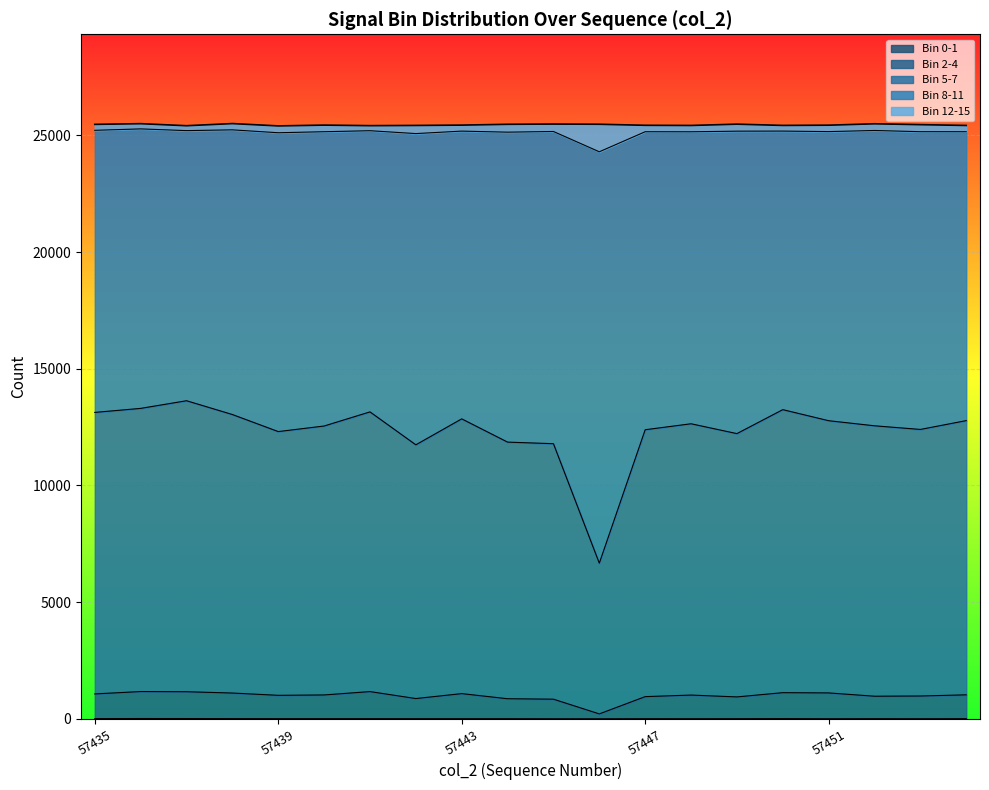

True or false: col_3 has more than 1 interior local peaks.

False